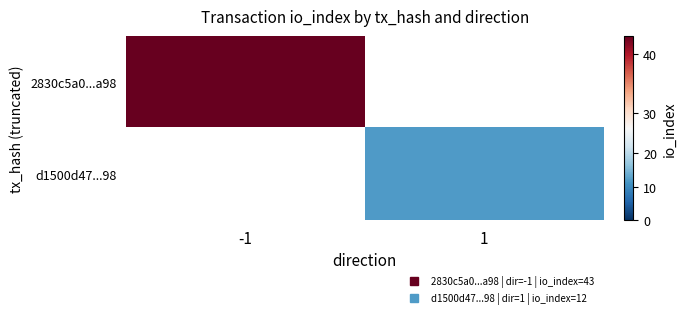

Read the 2830c5a0...a98 value at -1.

43.0